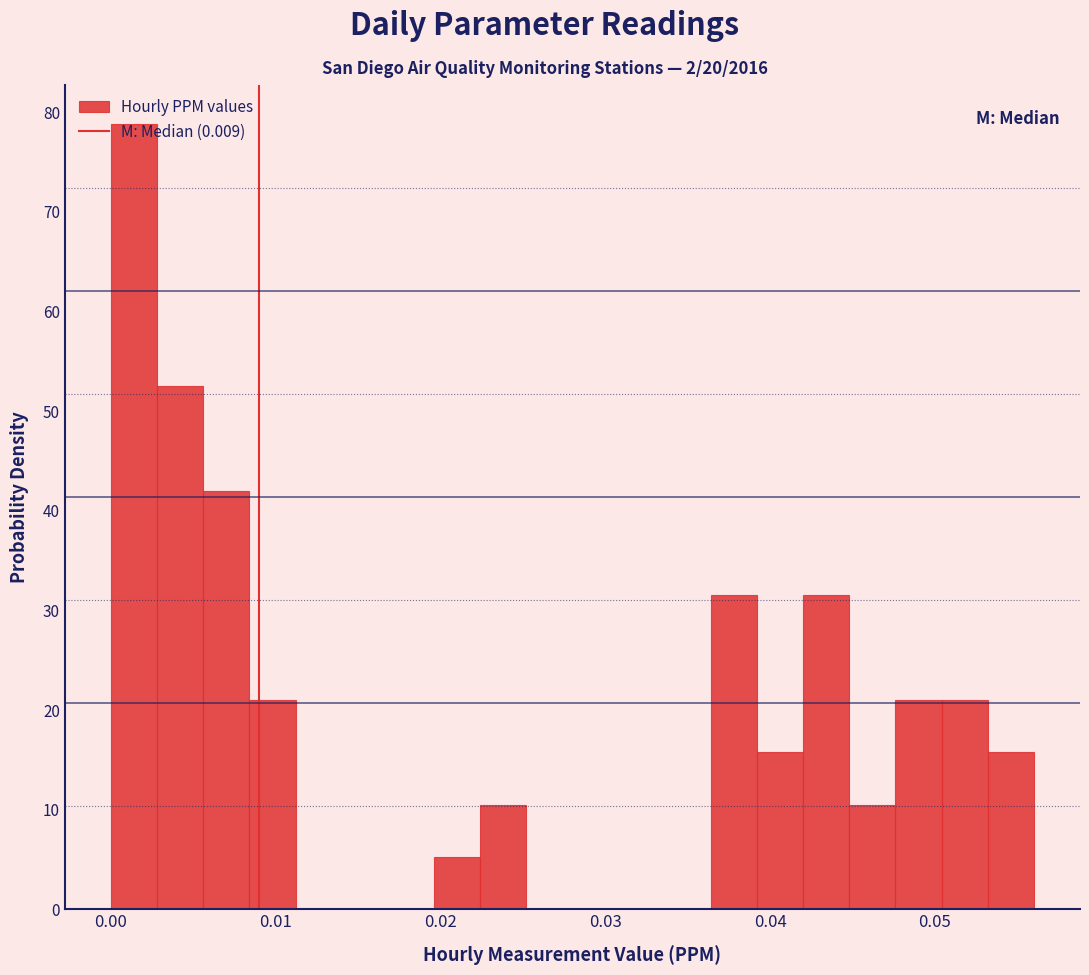

Read against the x-axis, roughly where is the centre of the tallest bar?

0.001